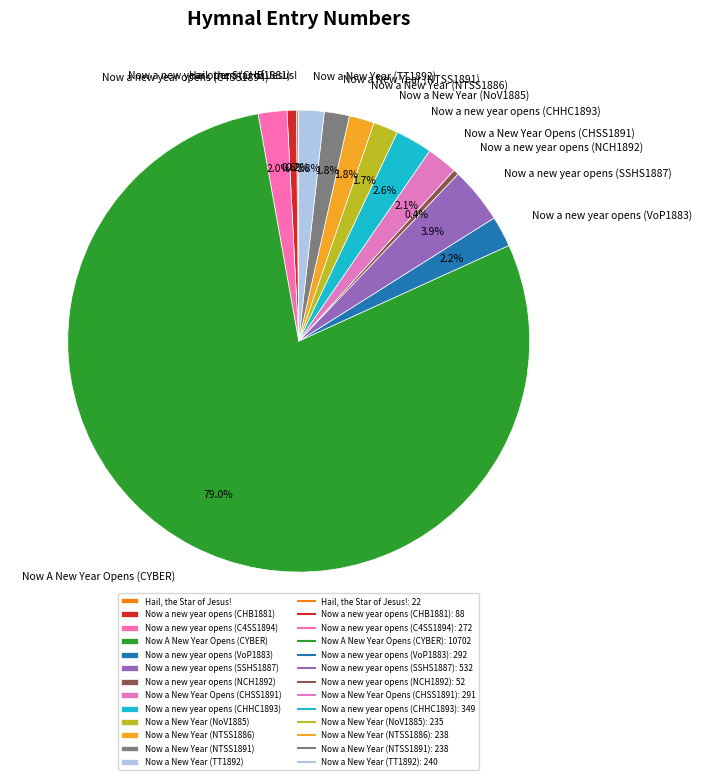

What portion of the pie excludes Now a New Year (TT1892)?

98.2%